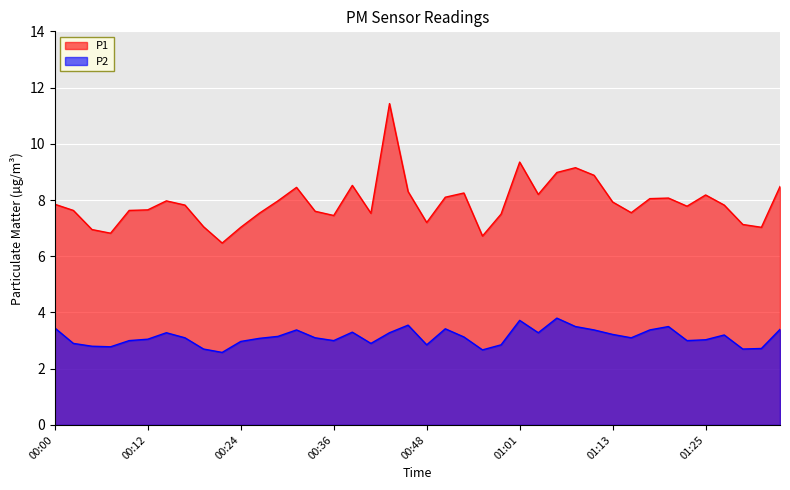

At which label does P2 first exceed 3?

00:00